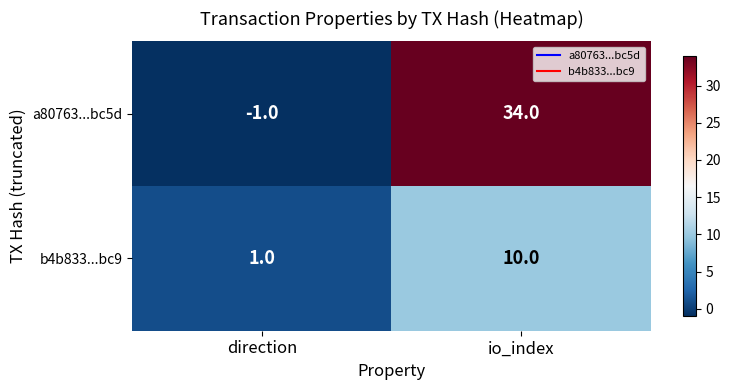

What is the average value of the b4b833...bc9 series?

6